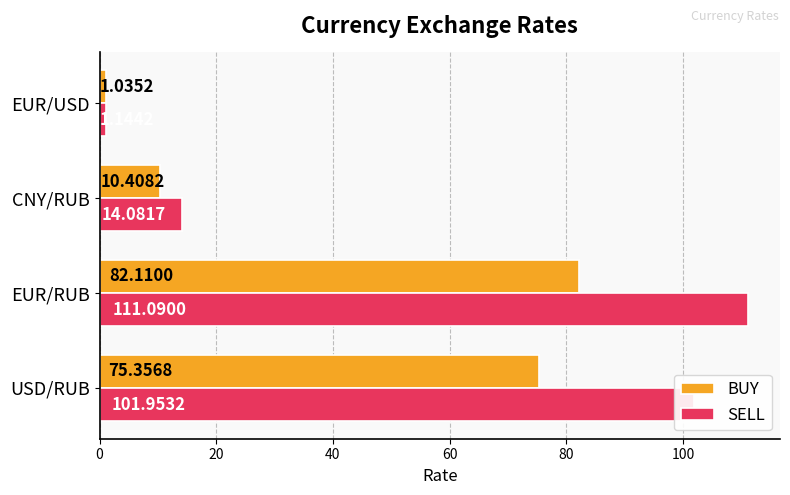

Is the value of BUY at EUR/RUB greater than the value of SELL at CNY/RUB?

Yes